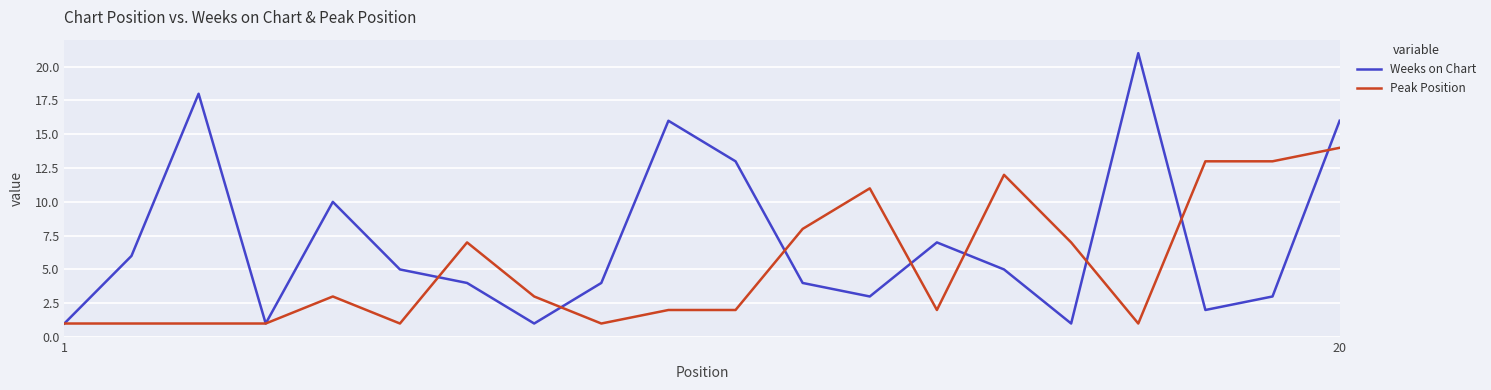

What is the difference between the maximum and minimum values in the Weeks on Chart series?

20